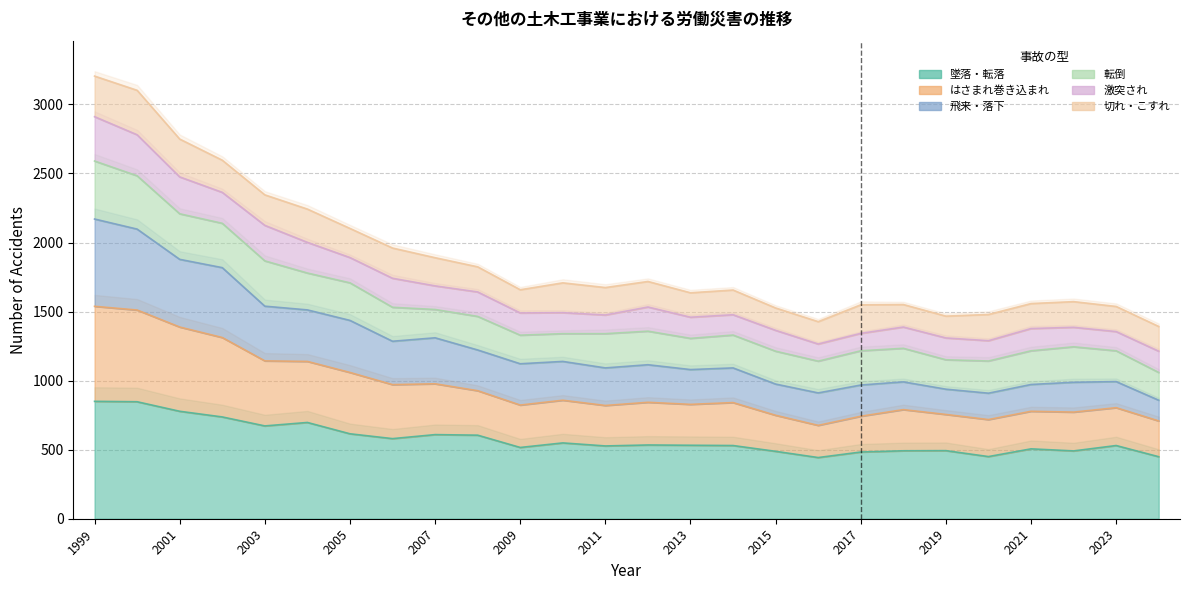

What is the sum of the はさまれ巻き込まれ values at 1999 and 2020?

2256